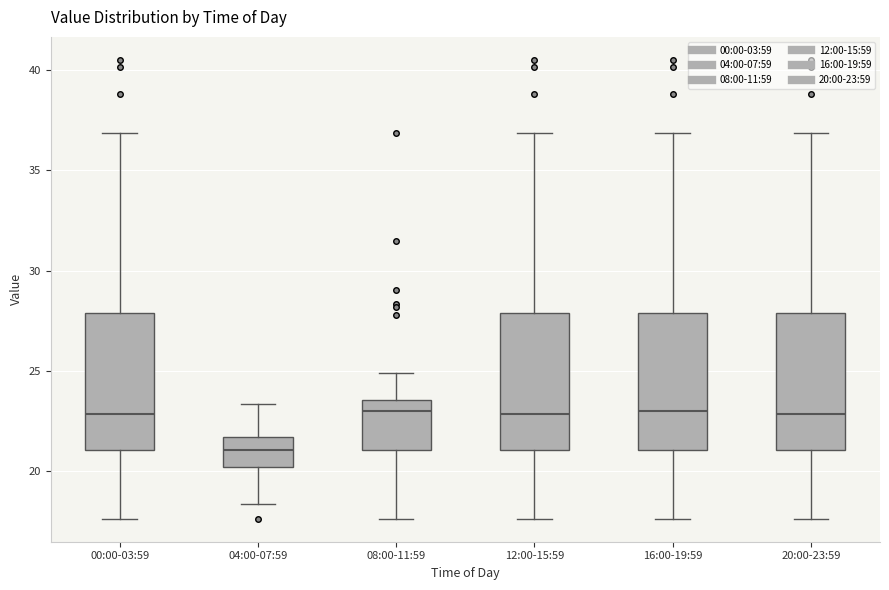

Reading left to right, read every box against the y-axis: the position of its median line, the range the box covers, and the ends of its whiskers. The values are not printed on the chart, so give them approximately, as read against the axis.

00:00-03:59: median 23.0, box 21.0 to 28.0, whiskers 17.5 to 37.0
04:00-07:59: median 21.0, box 20.0 to 21.5, whiskers 18.5 to 23.5
08:00-11:59: median 23.0, box 21.0 to 23.5, whiskers 17.5 to 25.0
12:00-15:59: median 23.0, box 21.0 to 28.0, whiskers 17.5 to 37.0
16:00-19:59: median 23.0, box 21.0 to 28.0, whiskers 17.5 to 37.0
20:00-23:59: median 23.0, box 21.0 to 28.0, whiskers 17.5 to 37.0